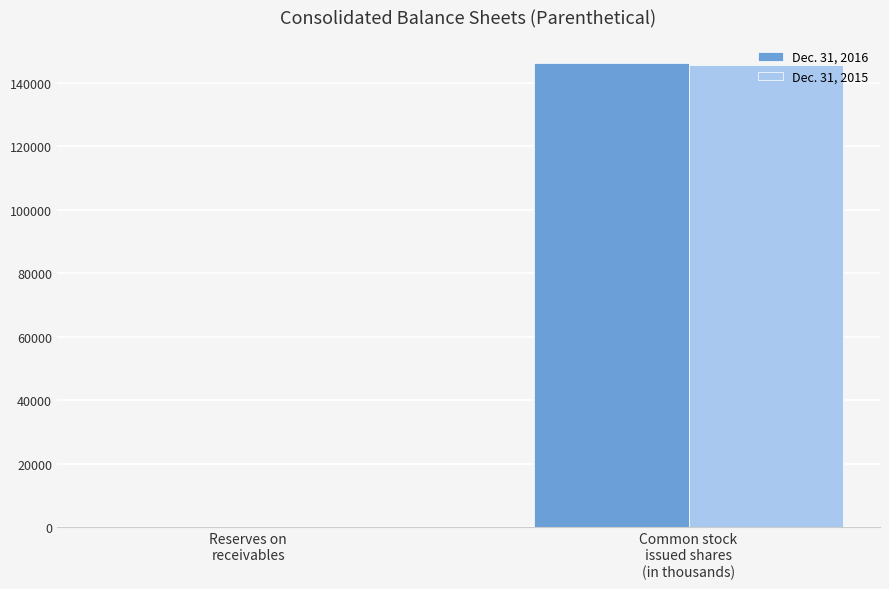

What is the average value of the Dec. 31, 2015 series?

72838